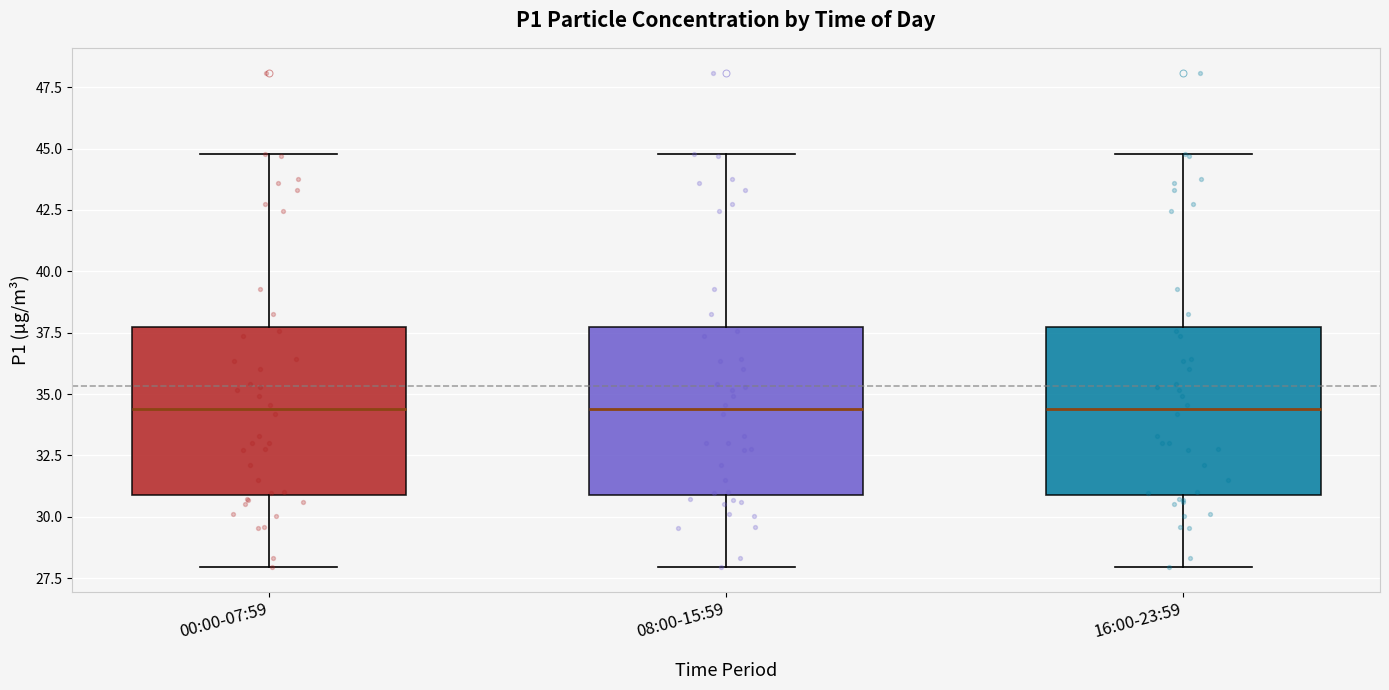

Where is the lower edge of the box for 00:00-07:59 on the y-axis? The values are not printed on the chart, so give them approximately, as read against the axis.

31.0